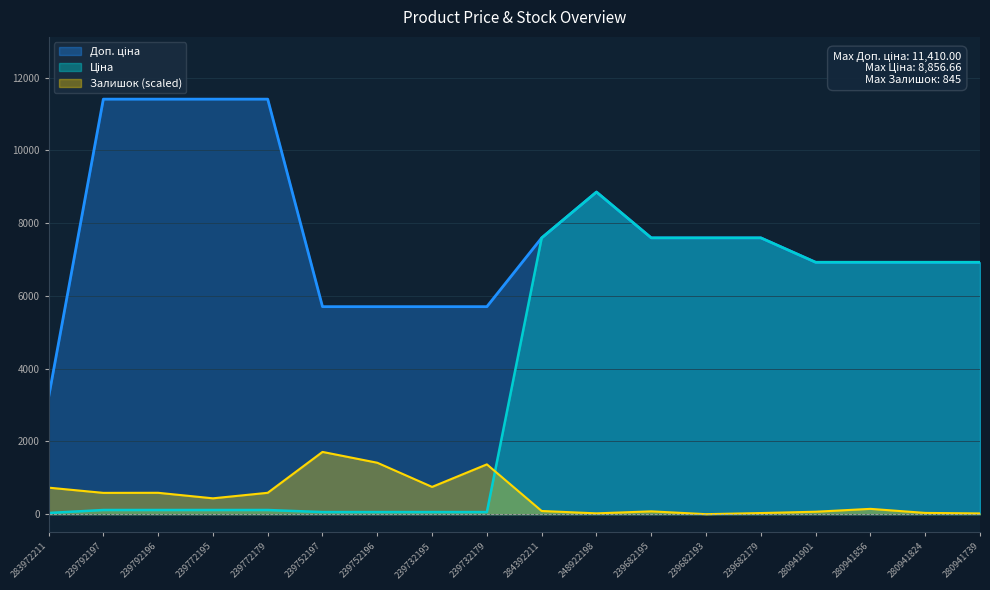

Reading right to left, transcribe all the data shown in this chart.

Ціна: 6925.7	6925.7	6925.7	6925.7	7596.5	7596.5	7596.5	8856.7	7596.5	57.0	57.0	57.0	57.0	114.1	114.1	114.1	114.1	32.0
Доп. ціна: 6925.7	6925.7	6925.7	6925.7	7596.5	7596.5	7596.5	8856.7	7596.5	5705.0	5705.0	5705.0	5705.0	11410.0	11410.0	11410.0	11410.0	3205.0
Залишок: 20.3	34.4	145.8	66.8	30.4	0.0	77.0	22.3	87.1	1369.2	749.4	1413.8	1711.5	587.4	435.5	587.4	585.4	729.2